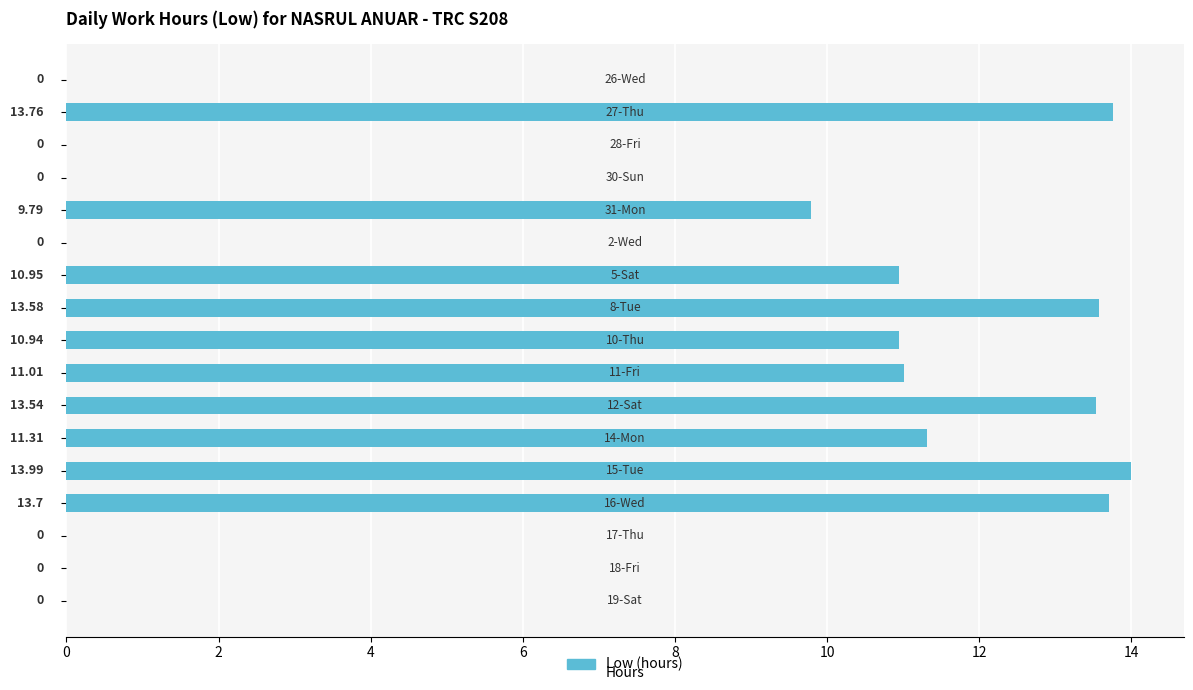

What is the sum of all values?

122.6